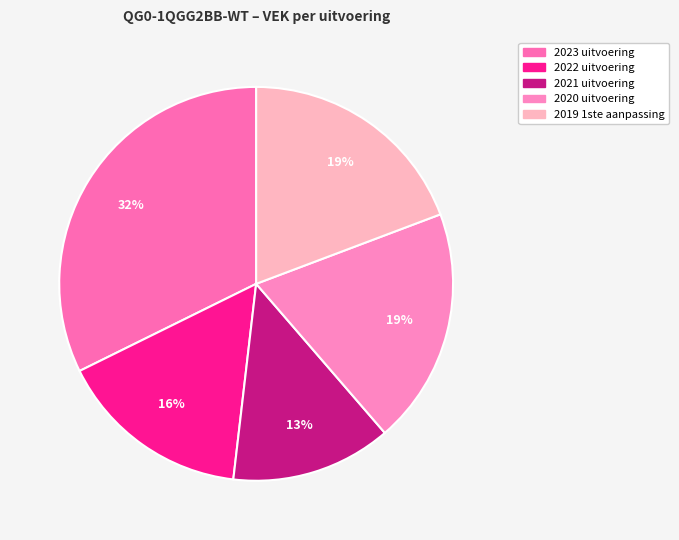

To the nearest percent, what is the combined percentage of 2022 uitvoering and 2023 uitvoering?

48%